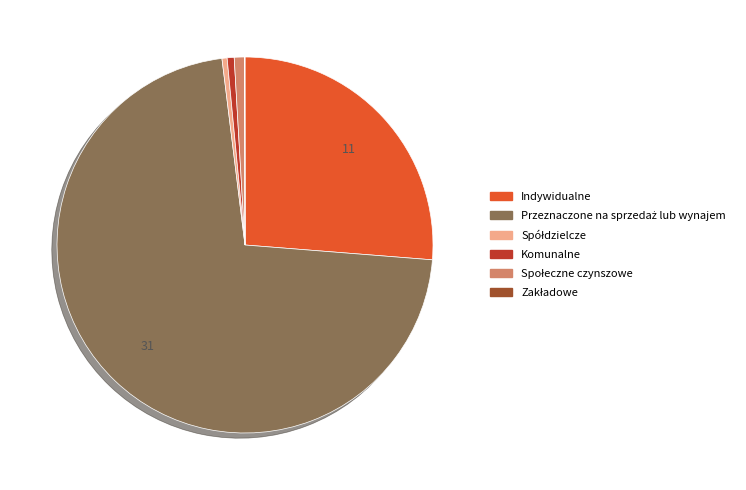

Is there a majority slice in this chart?

Yes